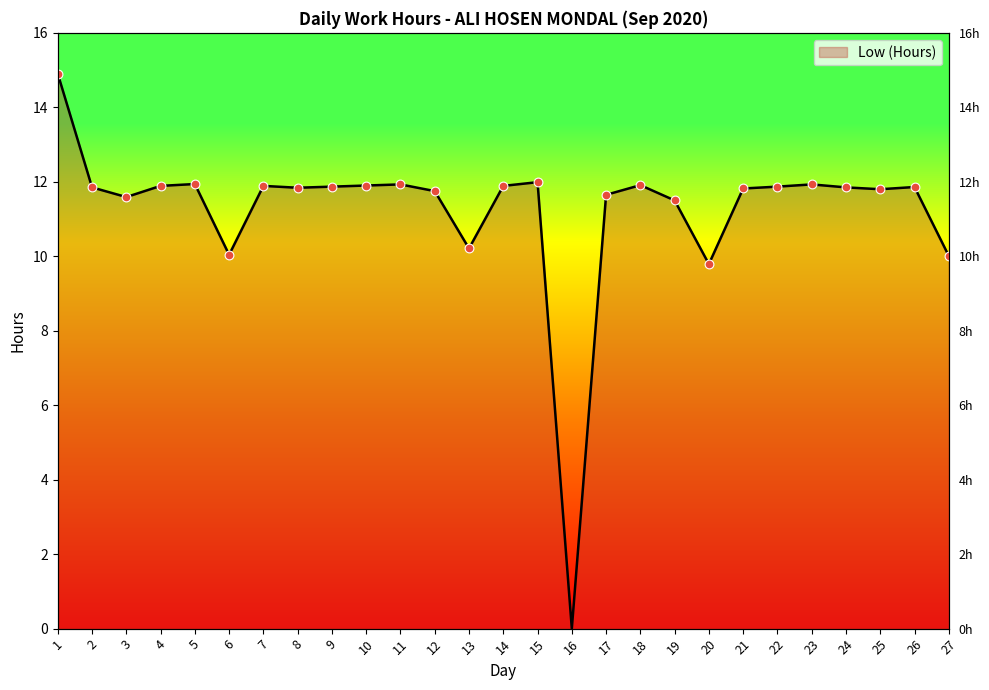

Between 27 and 8, which is larger?

8